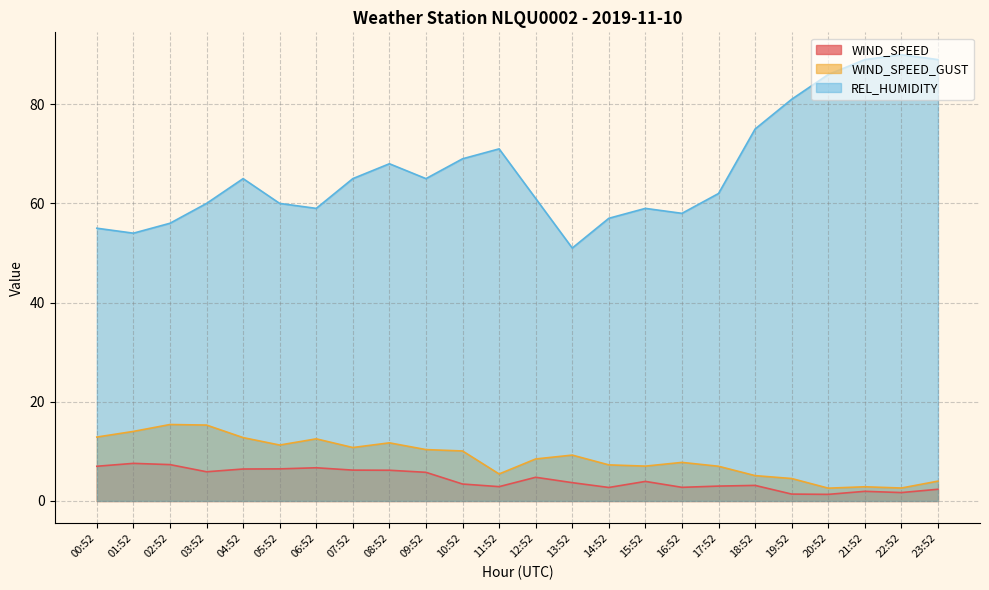

What is the difference between the highest and lowest values at 14:52?

54.3